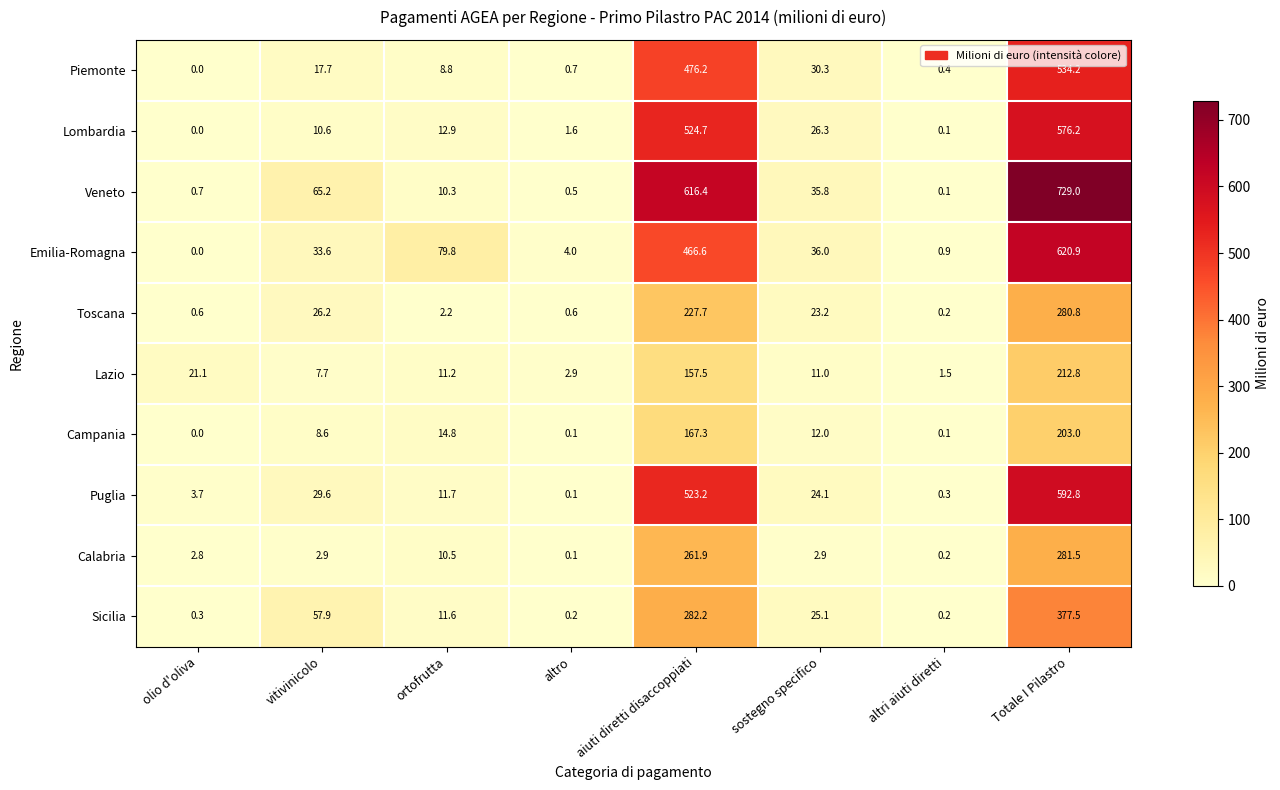

The value of Veneto at olio d'oliva is 1.2. True or false?

False